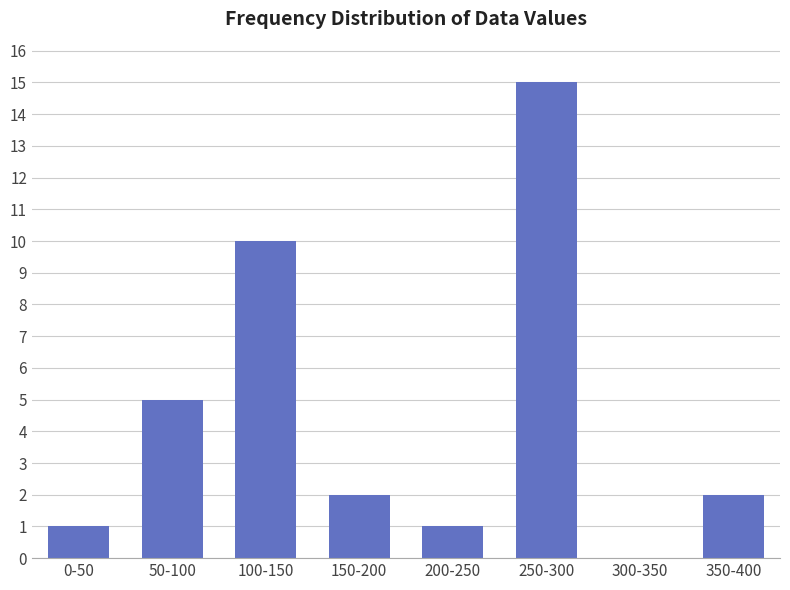

Reading left to right, extract all data points from this chart.

0-50=1	50-100=5	100-150=10	150-200=2	200-250=1	250-300=15	300-350=0	350-400=2